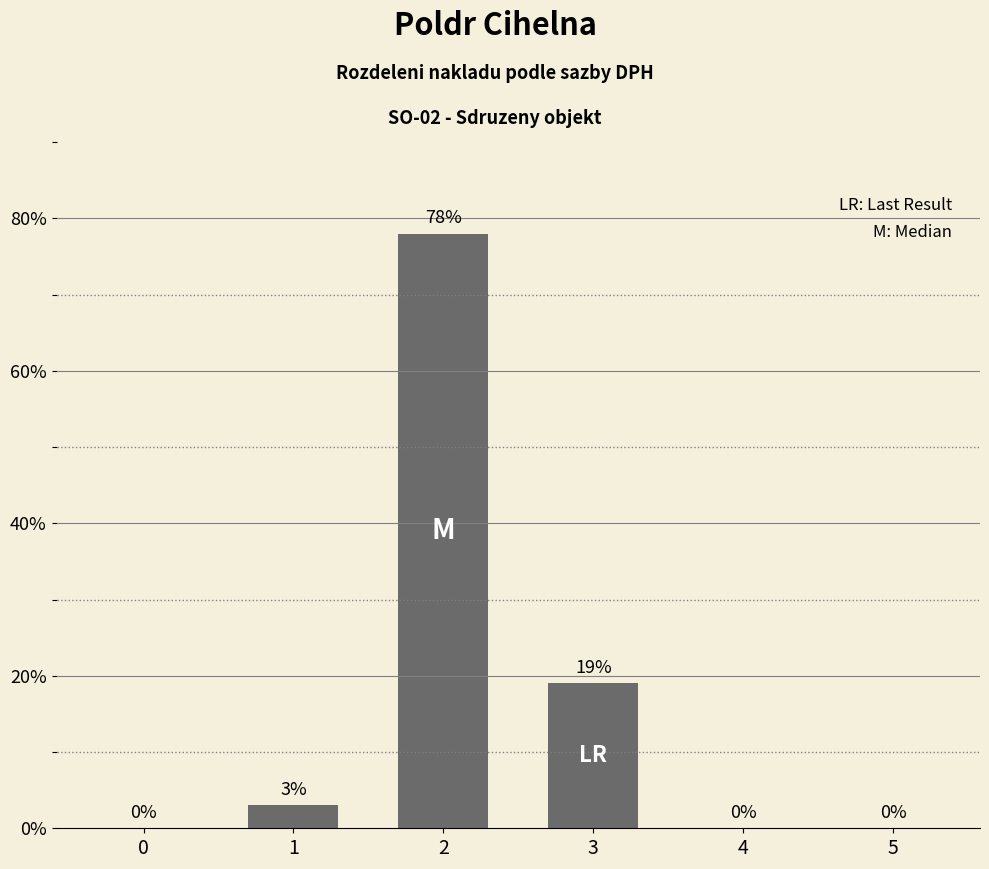

Reading left to right, list all the values displayed in this chart.

0	3	78	19	0	0